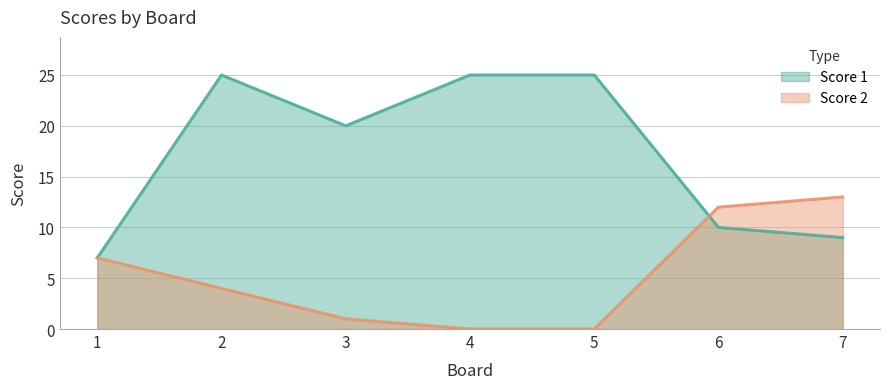

Which series ends up on top after the final intersection of Score 2 and Score 1?

Score 2